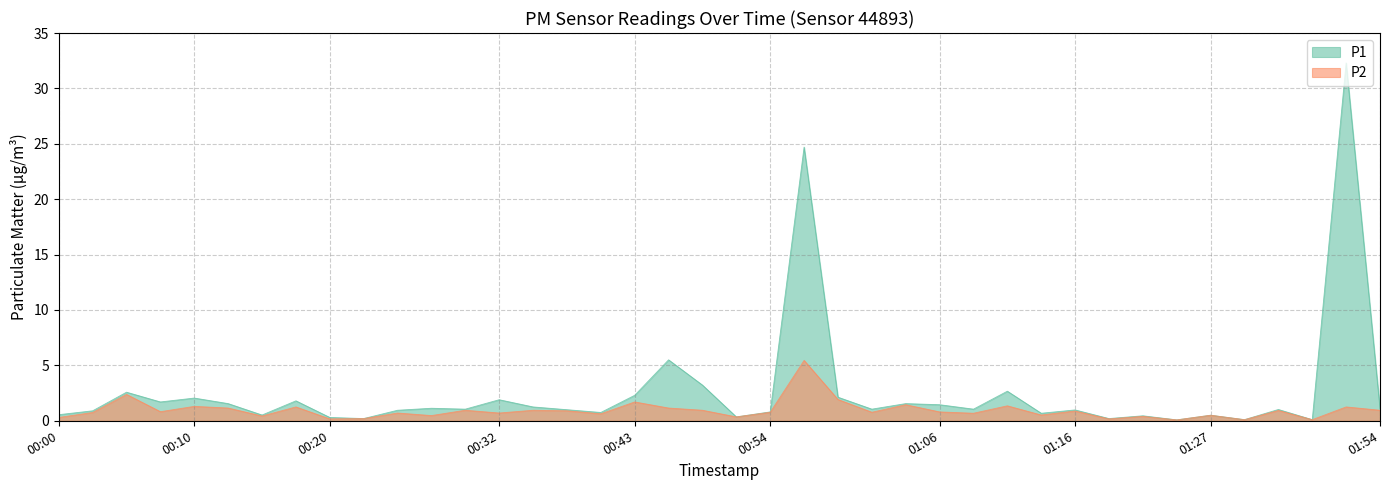

What value does the P2 series have at 00:49?

0.9